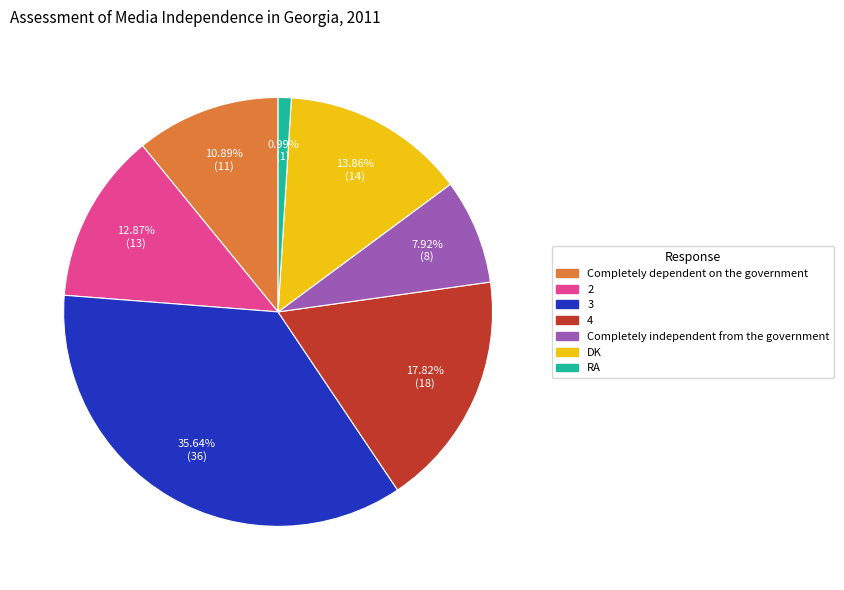

Combined, do DK and Completely independent from the government account for over 50%?

No